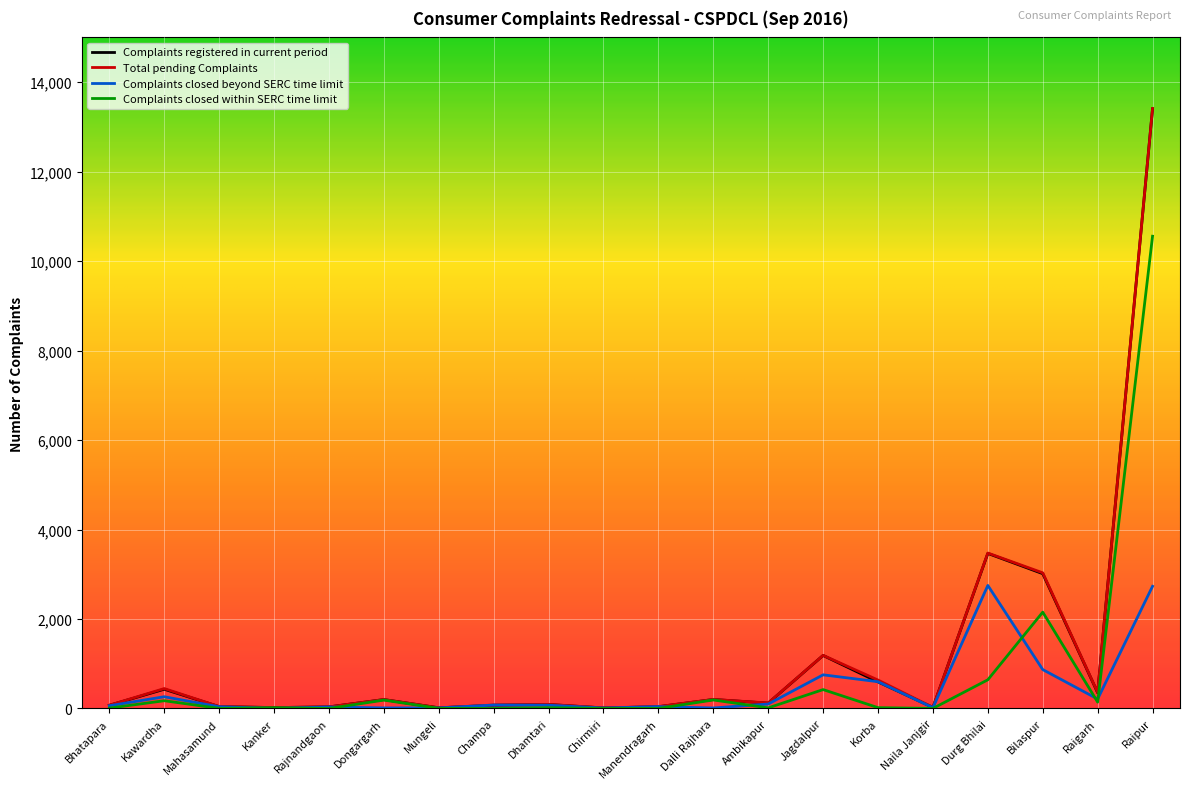

True or false: Complaints closed within SERC time limit has a value of 0 at Champa.

True